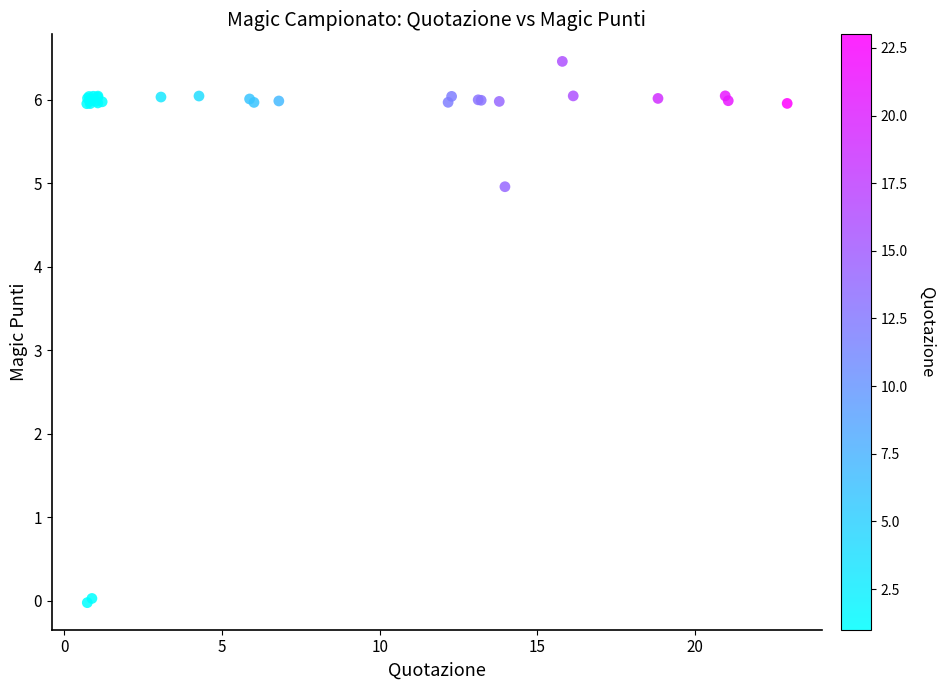

What Y value in the scatter plot is closest to 3?

5.0